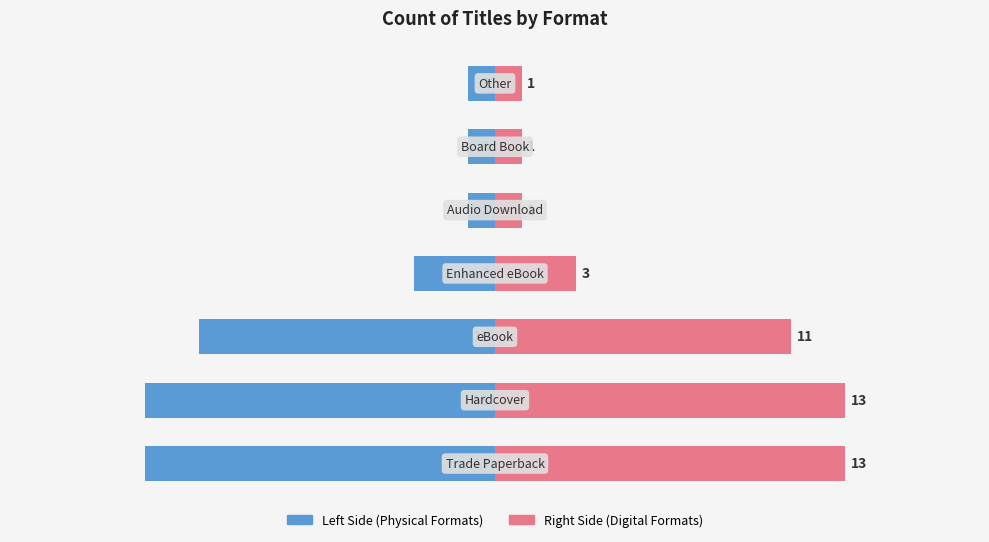

Rank the series by their average value, from highest to lowest.

eBook / Right, Trade Paperback / Left